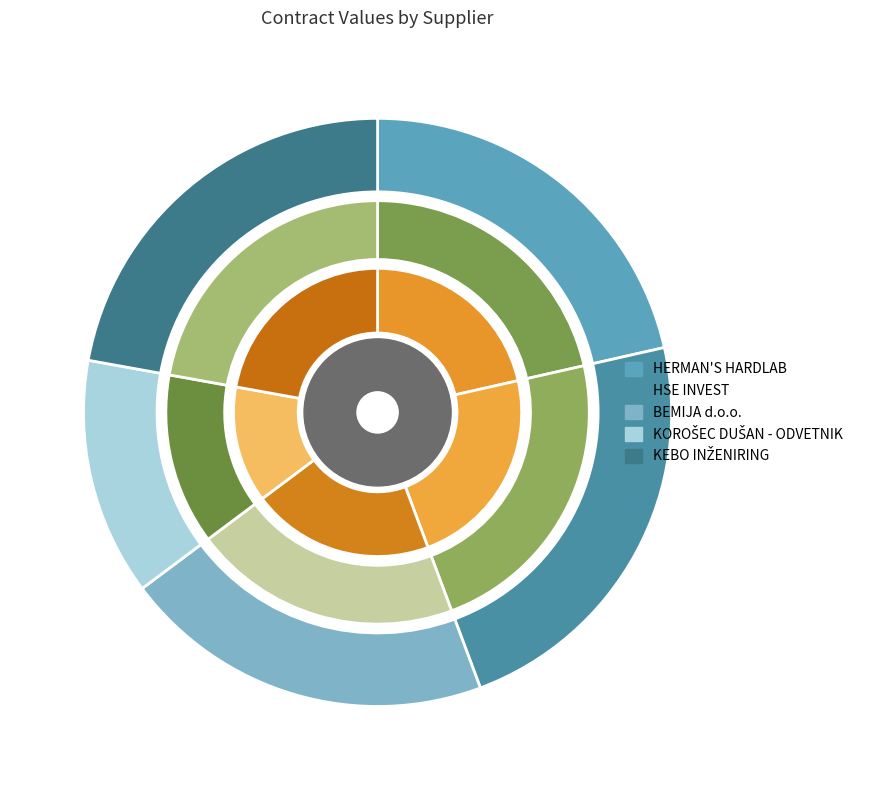

Is there any slice that represents more than half of the pie?

No